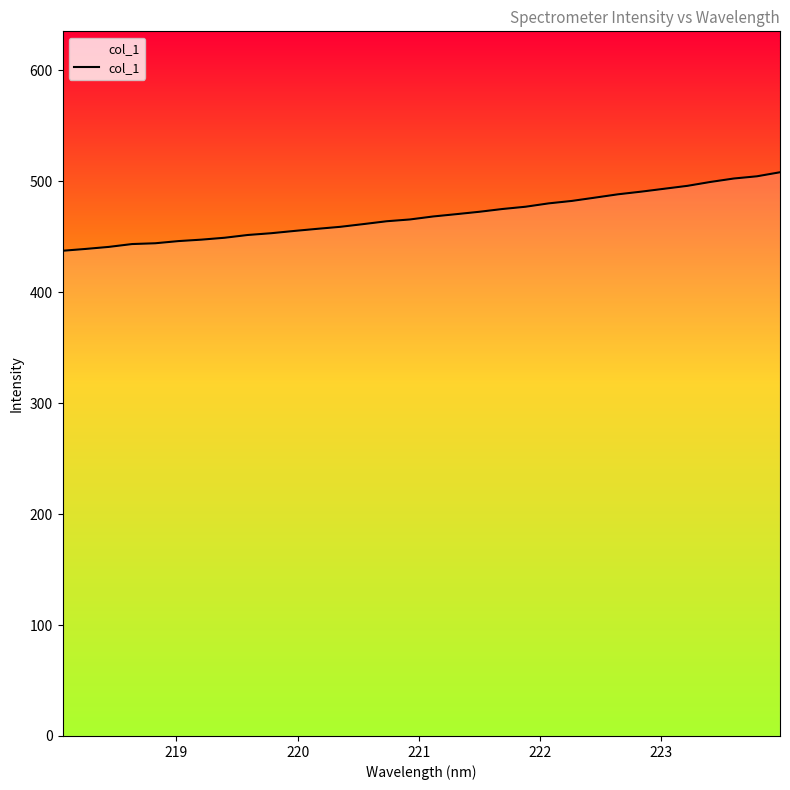

What is the maximum value shown in the chart?

508.1